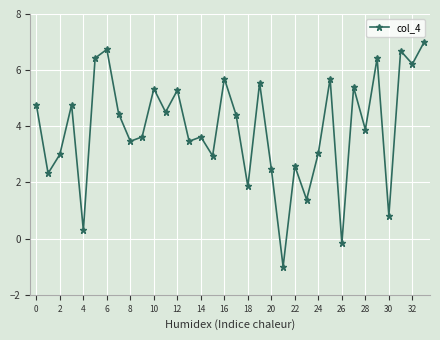

What is the value of the 32nd point from the left?

6.7